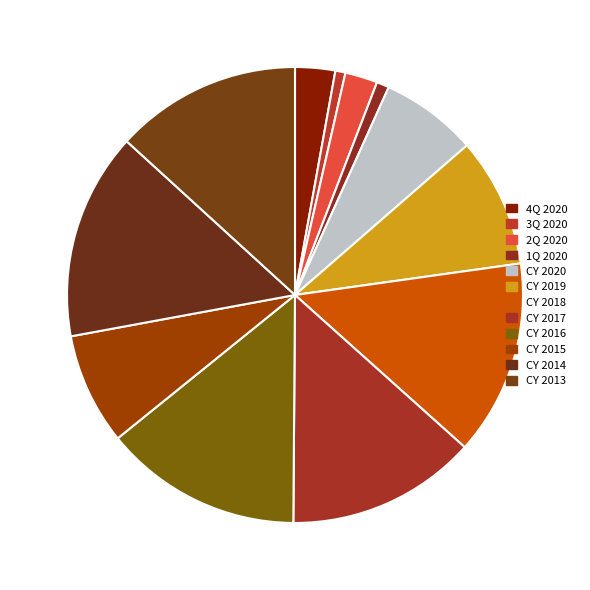

How much of the chart is everything except 2Q 2020?

97.7%